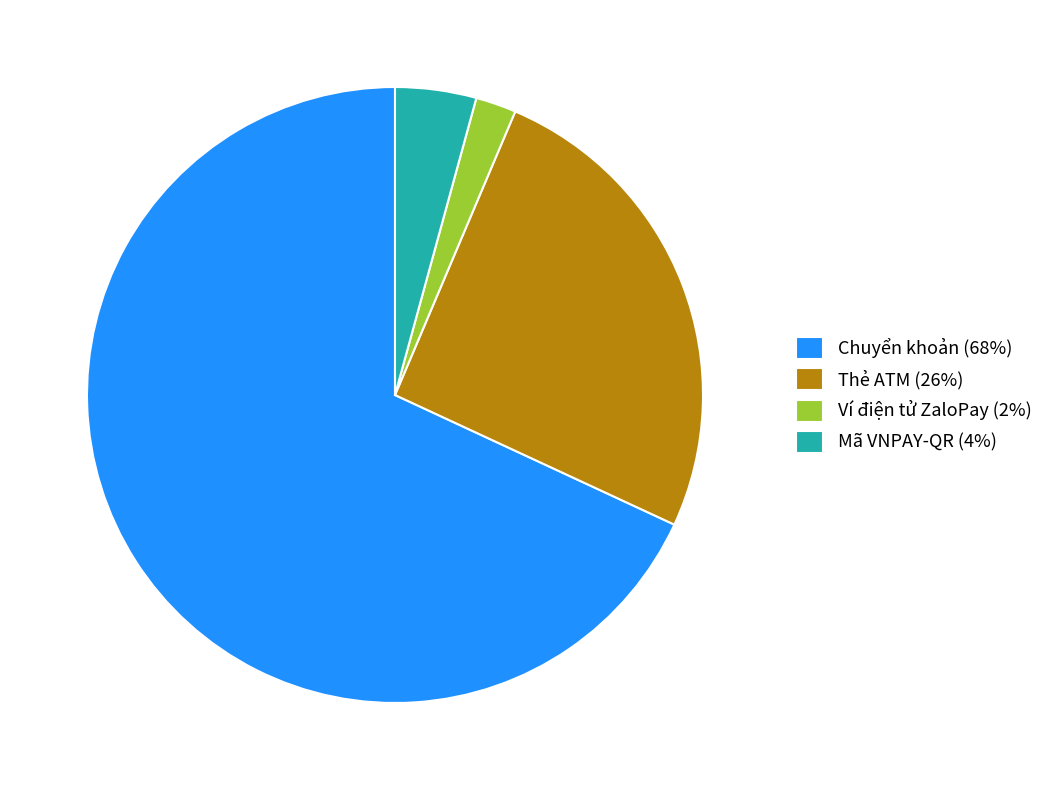

Combined, do Mã VNPAY-QR and Ví điện tử ZaloPay account for over 50%?

No